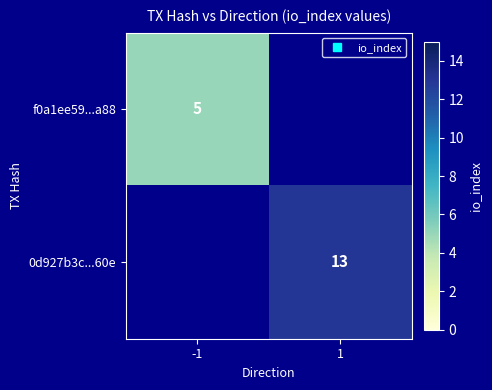

Rank the series by their average value, from lowest to highest.

f0a1ee59...a88, 0d927b3c...60e